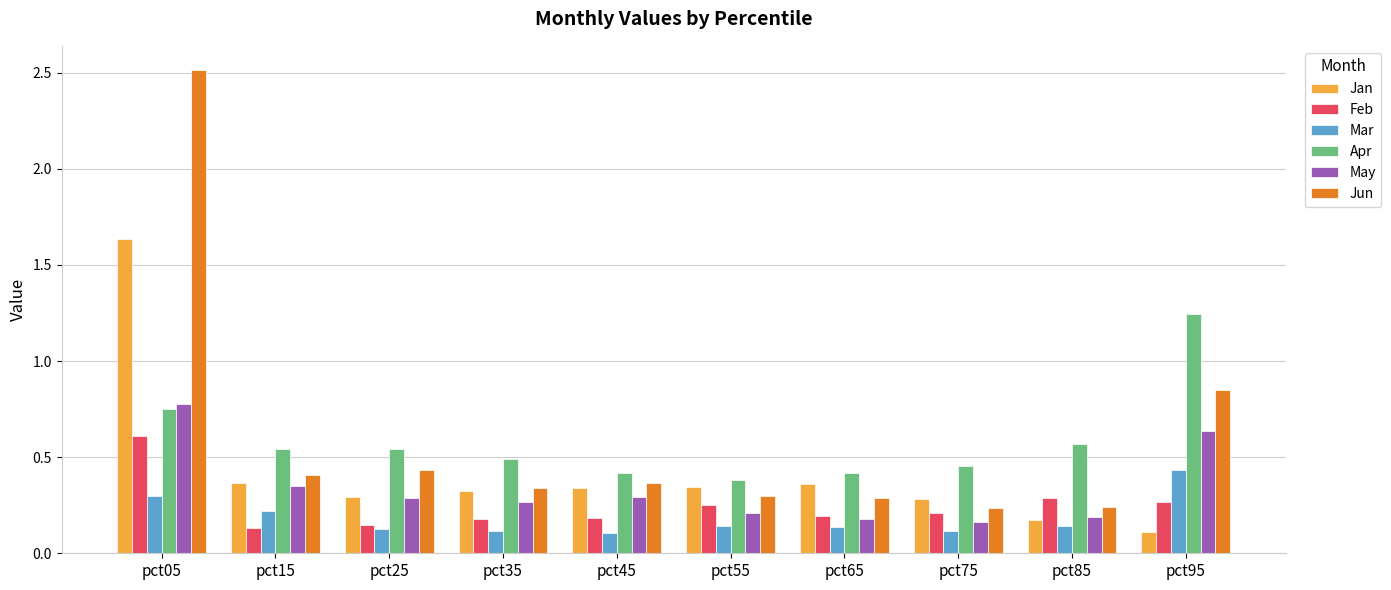

What is the difference between the maximum and second lowest values in the Jun series?

2.3